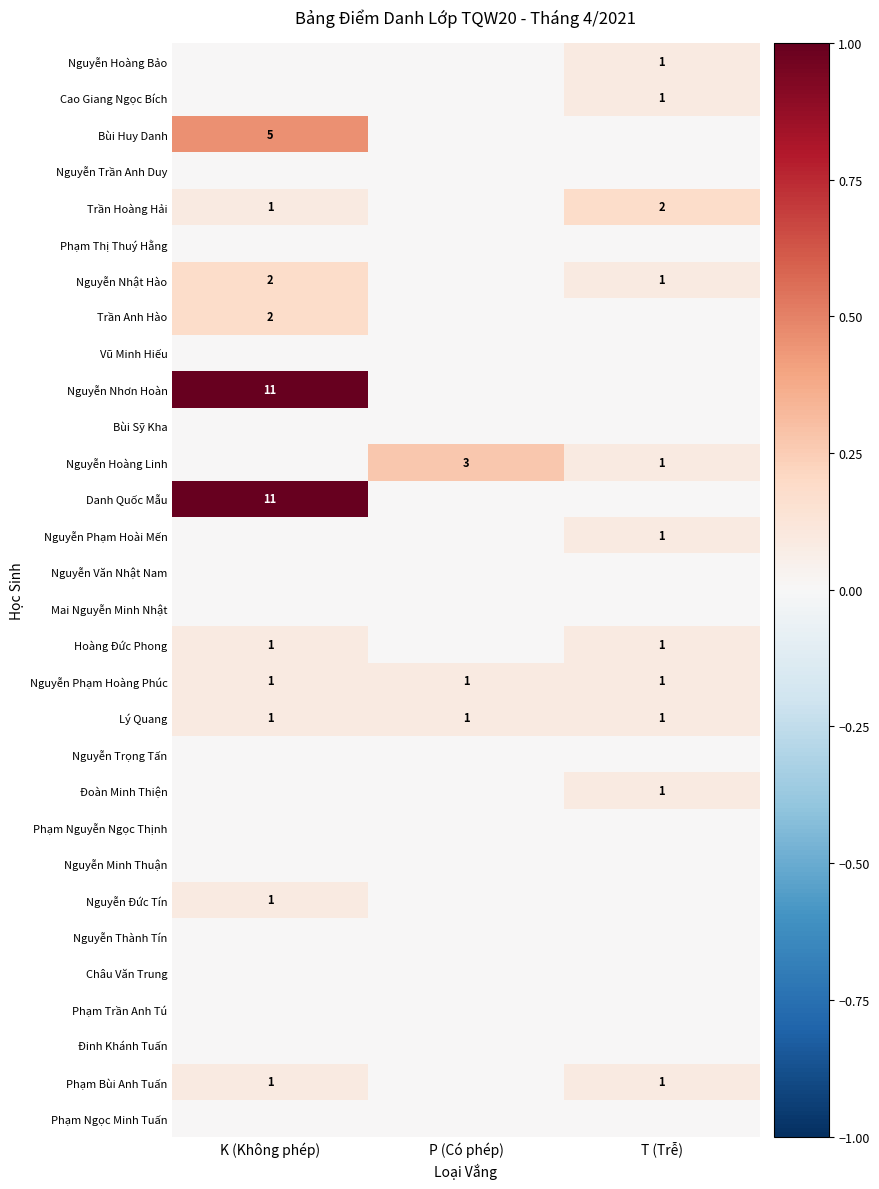

Is it true that Nguyễn Nhật Hào equals 1 at T (Trễ)?

True